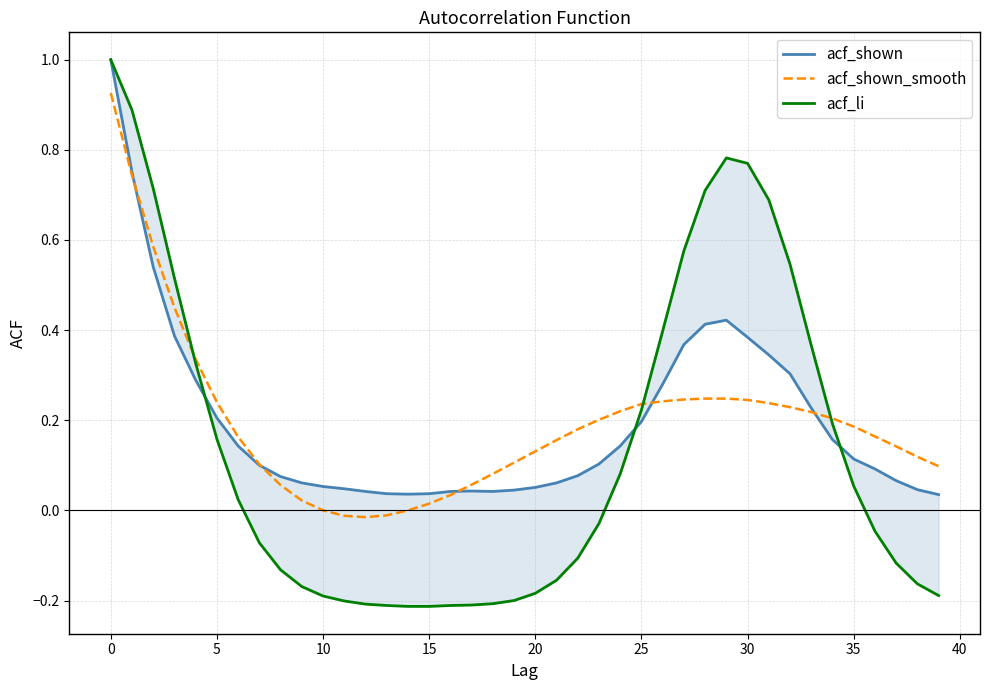

Which series has the largest range (max minus min)?

acf_li